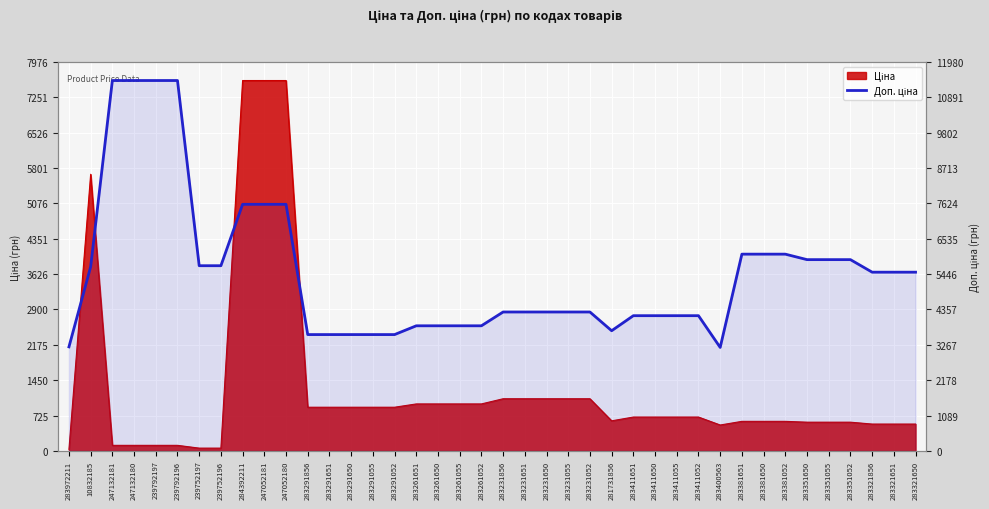

At which label does the data first exceed 4279?

10832185